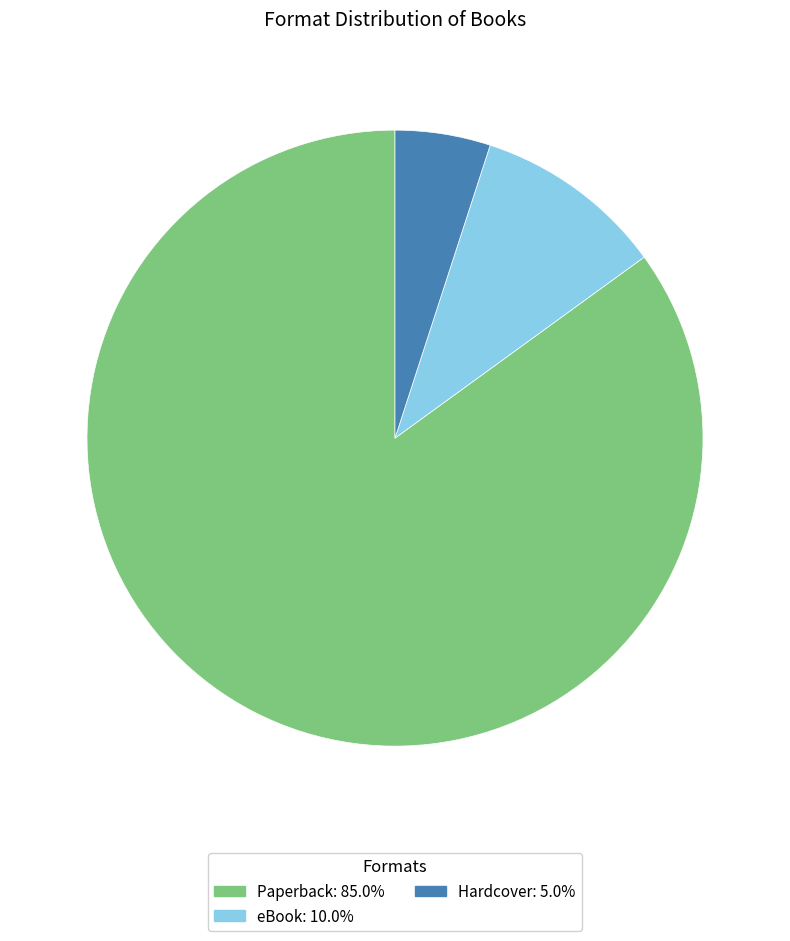

Rank the categories by value from lowest to highest.

Hardcover, eBook, Paperback